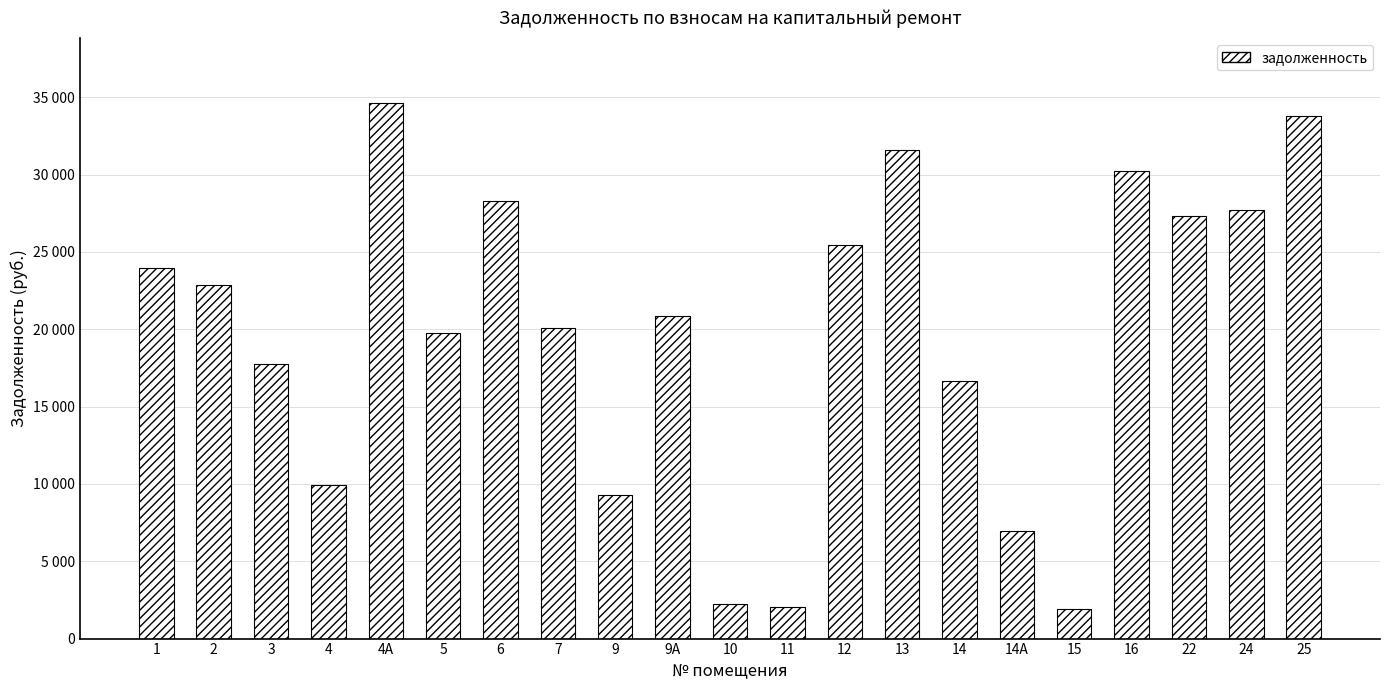

What is the change in value from 13 to 14А?

-24666.5